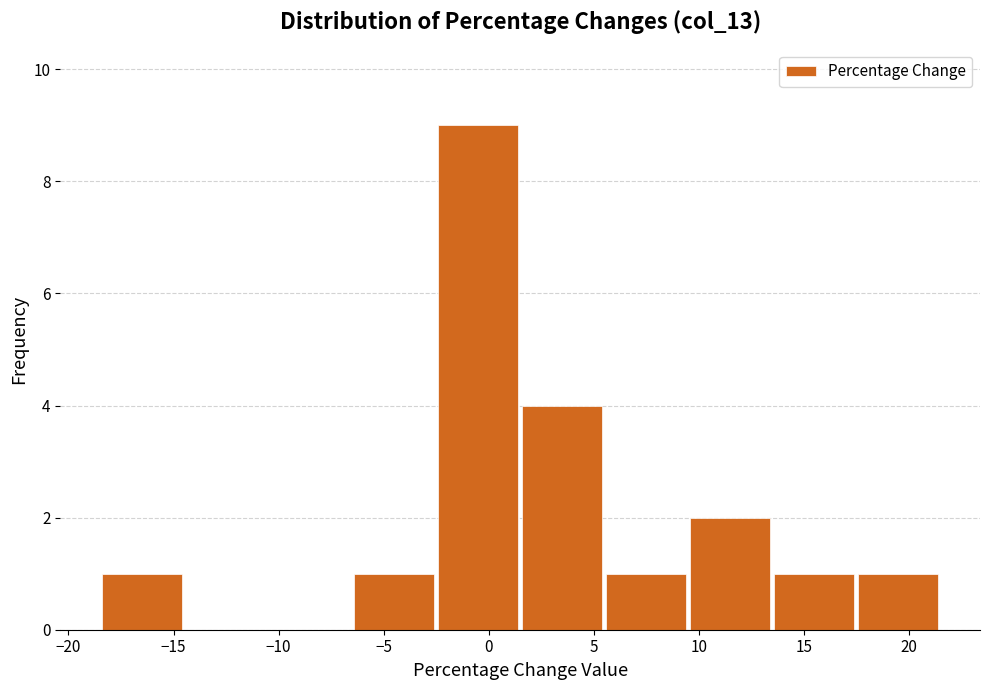

How tall is the bar that spans 1.6 to 5.6 on the x-axis? Neither the bar edges nor the heights are printed on the chart, so give them approximately, as read against the axes.

4